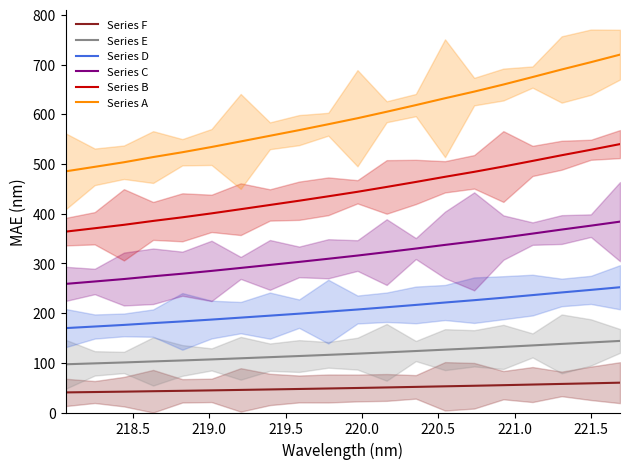

True or false: Series D and Series A intersect in this chart.

False